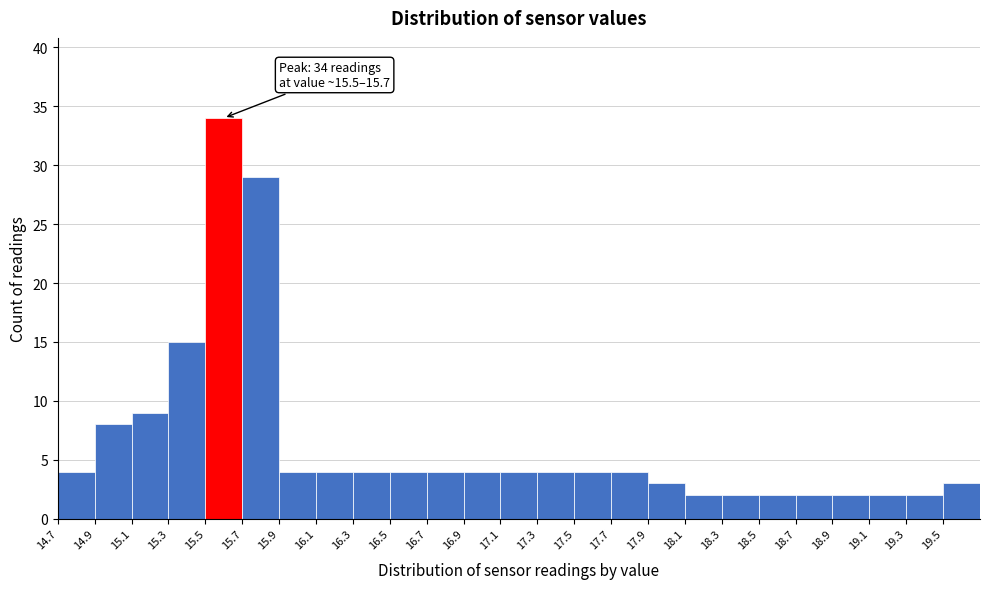

Which range on the x-axis has the tallest bar?

15.5 to 15.7